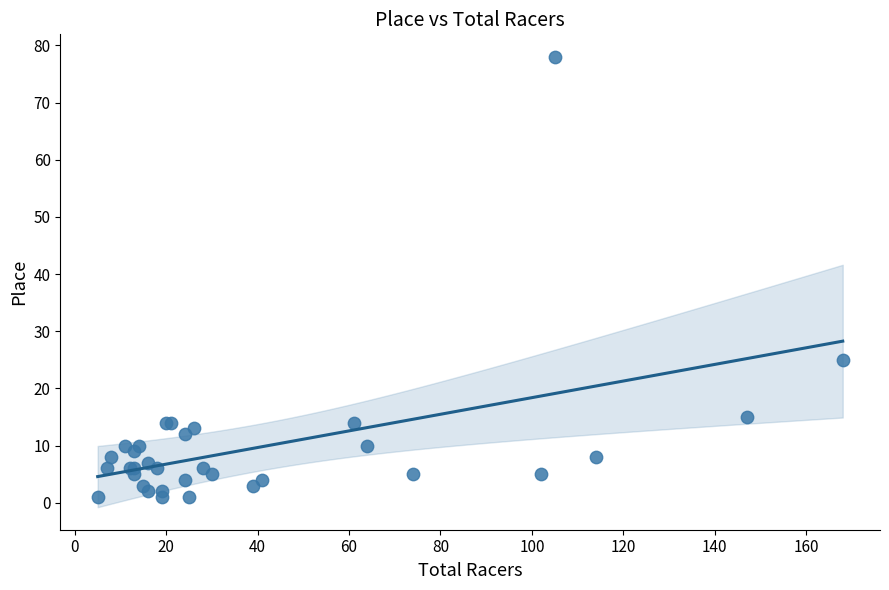

What Y value in the scatter plot is closest to 39?

25